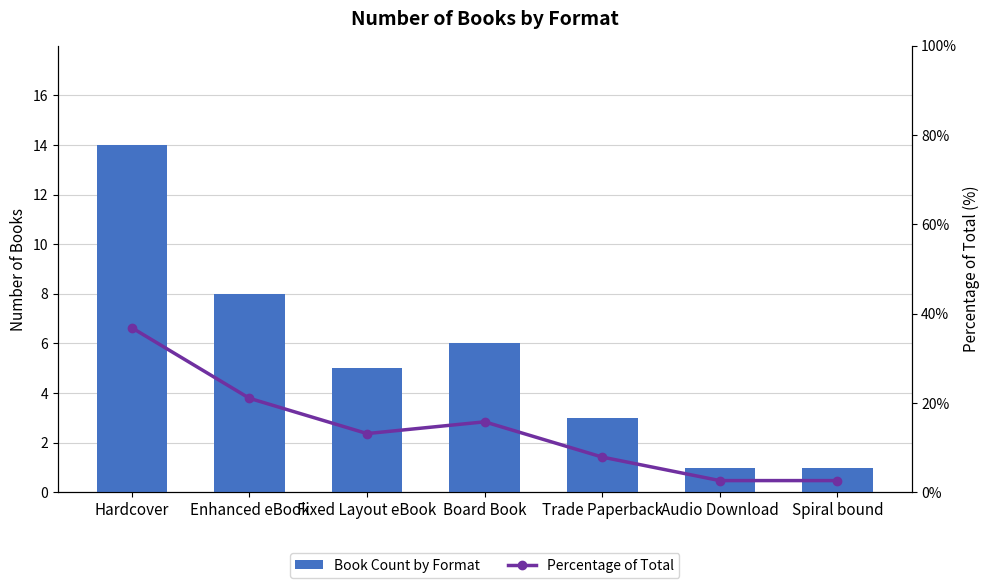

True or false: Book Count by Format has a value of 8.0 at Enhanced eBook.

True